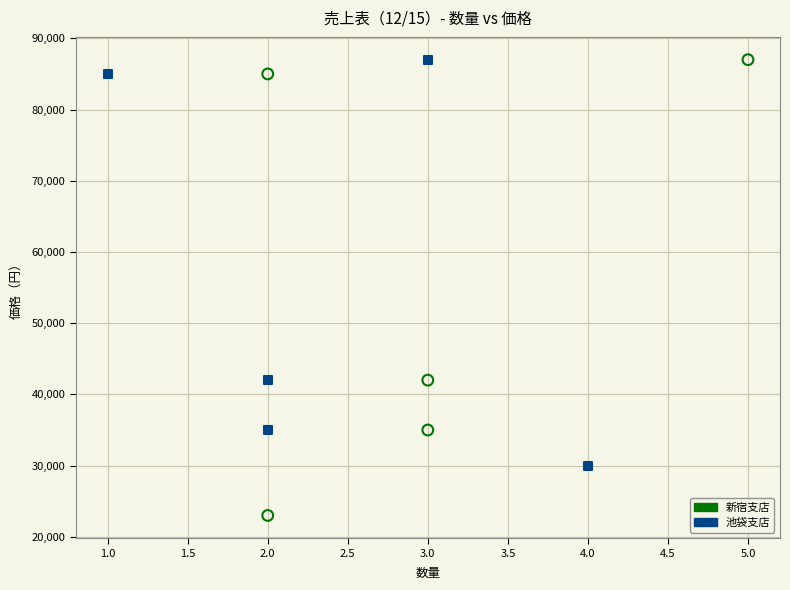

What are all the series names shown in the legend?

新宿支店, 池袋支店